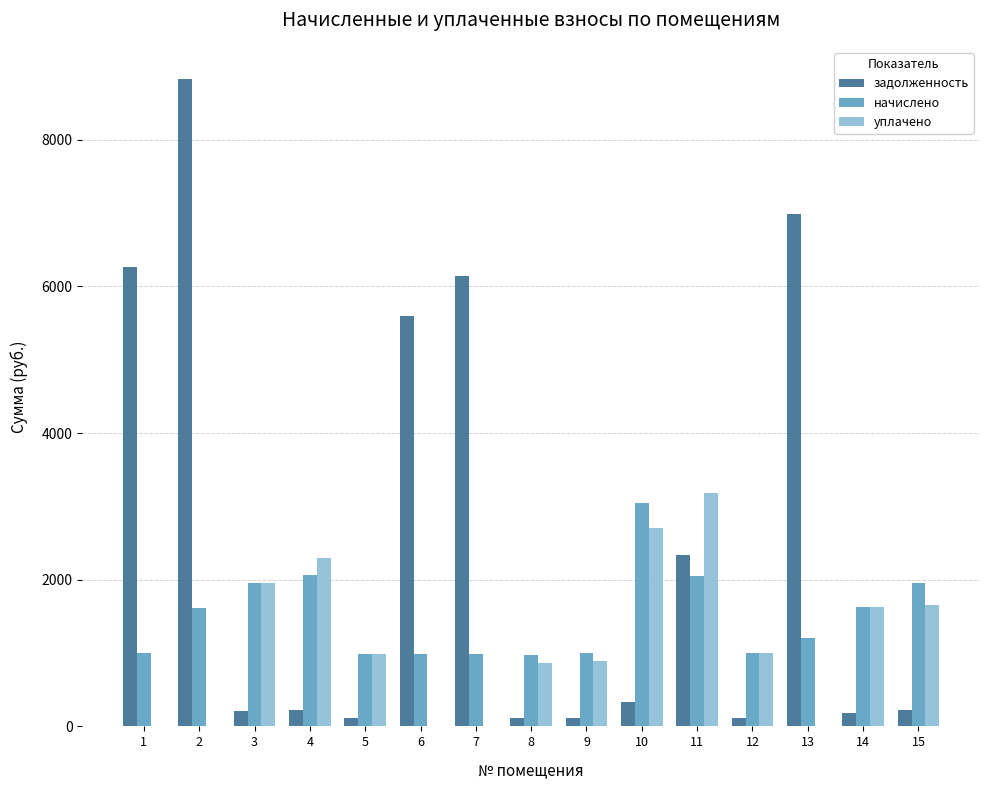

The уплачено series shows 1706.9 at 10. True or false?

False